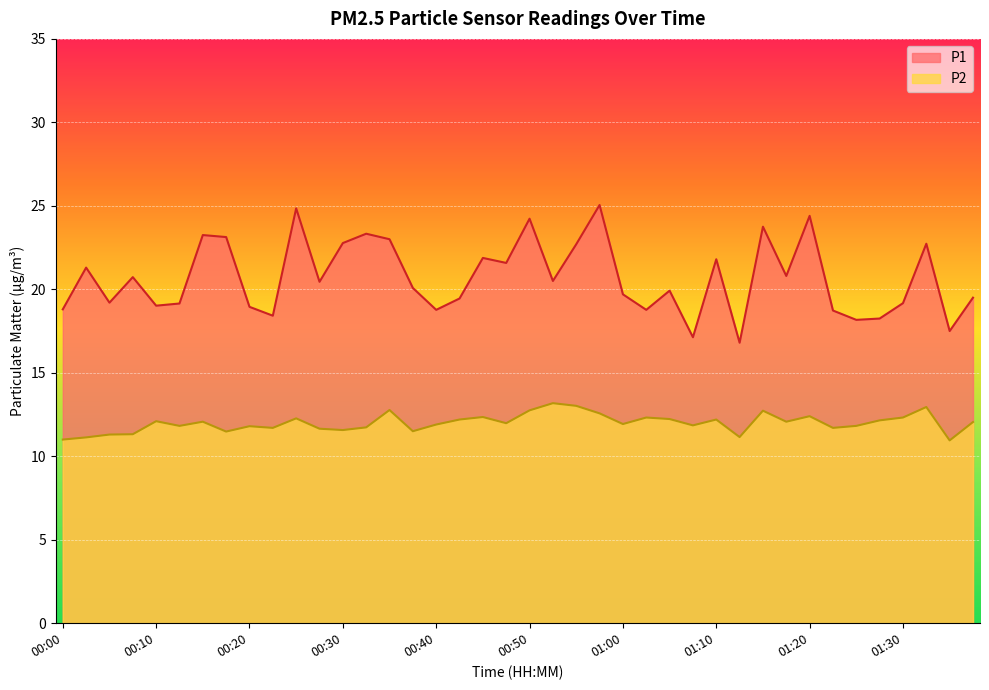

List the labels in order of P2 value, largest first.

00:52, 00:55, 01:33, 00:35, 00:50, 01:15, 00:57, 01:20, 00:45, 01:02, 01:30, 00:25, 01:05, 00:42, 01:10, 01:28, 00:10, 00:15, 01:17, 01:41, 00:47, 01:00, 00:40, 01:07, 00:13, 01:25, 00:20, 00:32, 00:22, 01:22, 00:27, 00:30, 00:37, 00:17, 00:08, 00:05, 01:12, 00:03, 00:00, 01:38